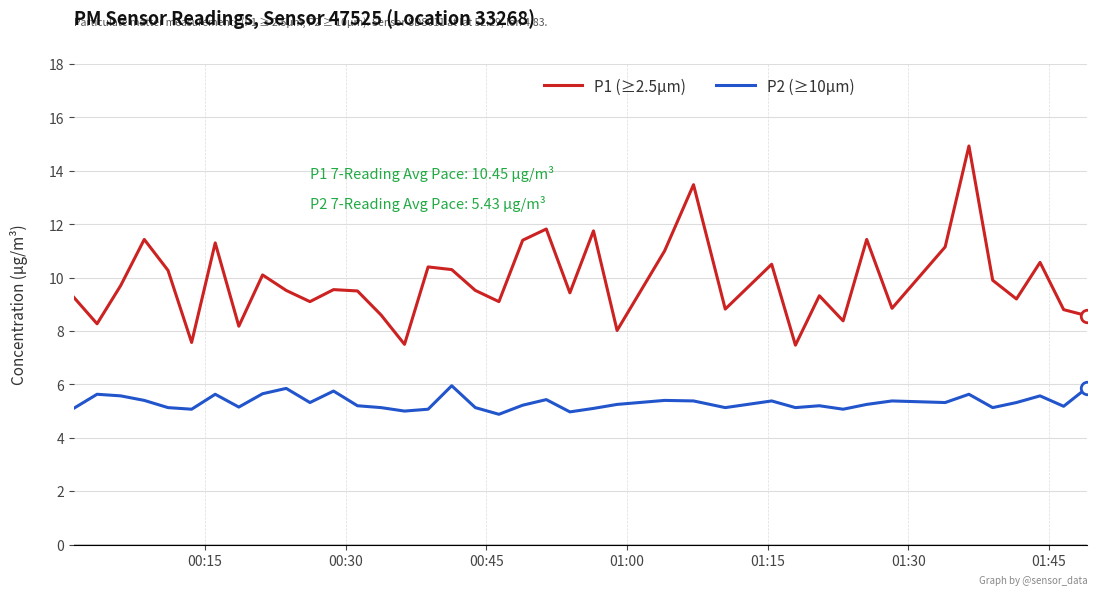

What is the lowest value of the P2 (≥10µm) series?

4.9